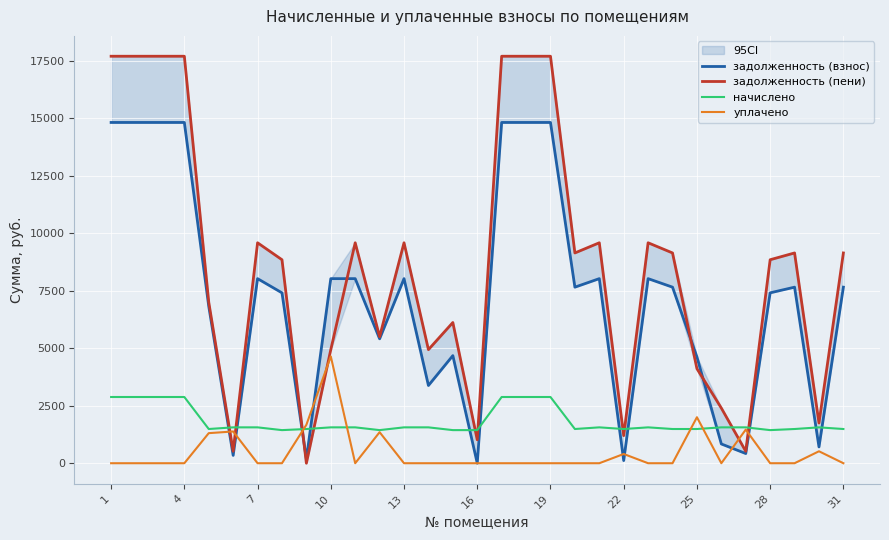

Which series has the largest total across all categories?

задолженность (пени)